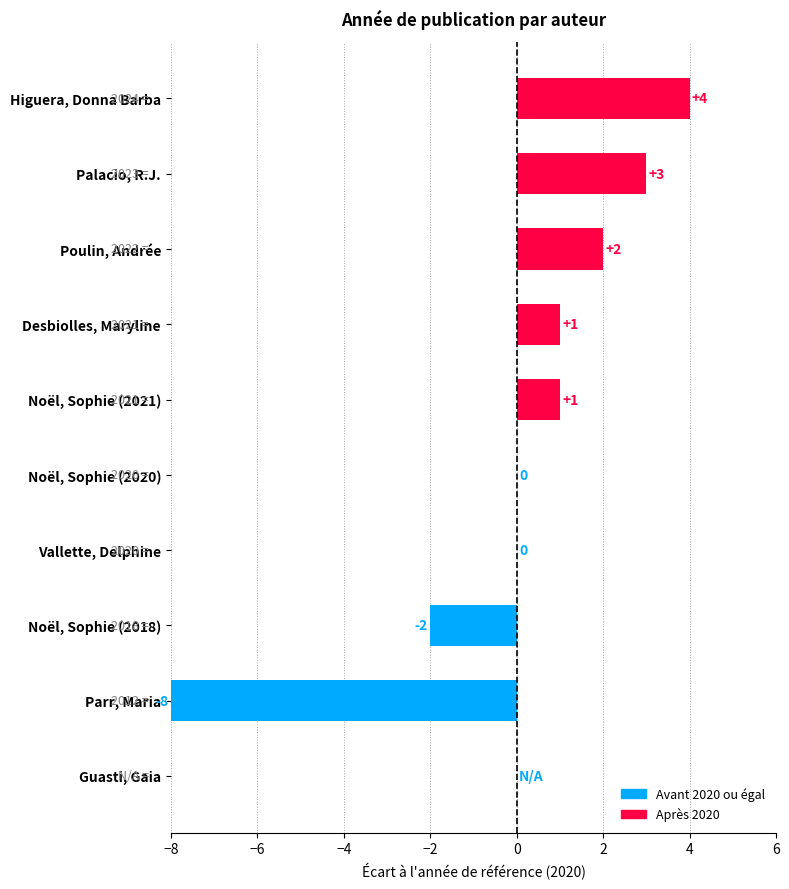

Which category has the highest value across all series?

Higuera, Donna Barba